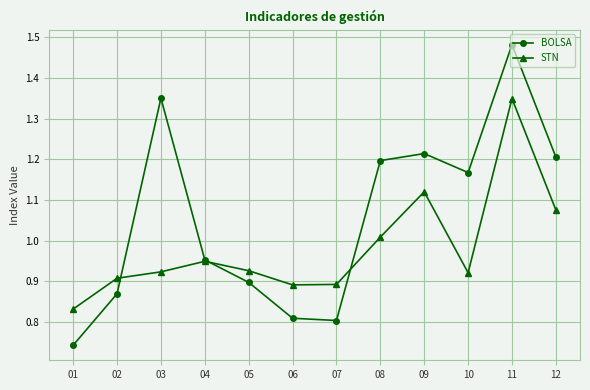

What is the difference between the BOLSA values at 09 and 01?

0.5